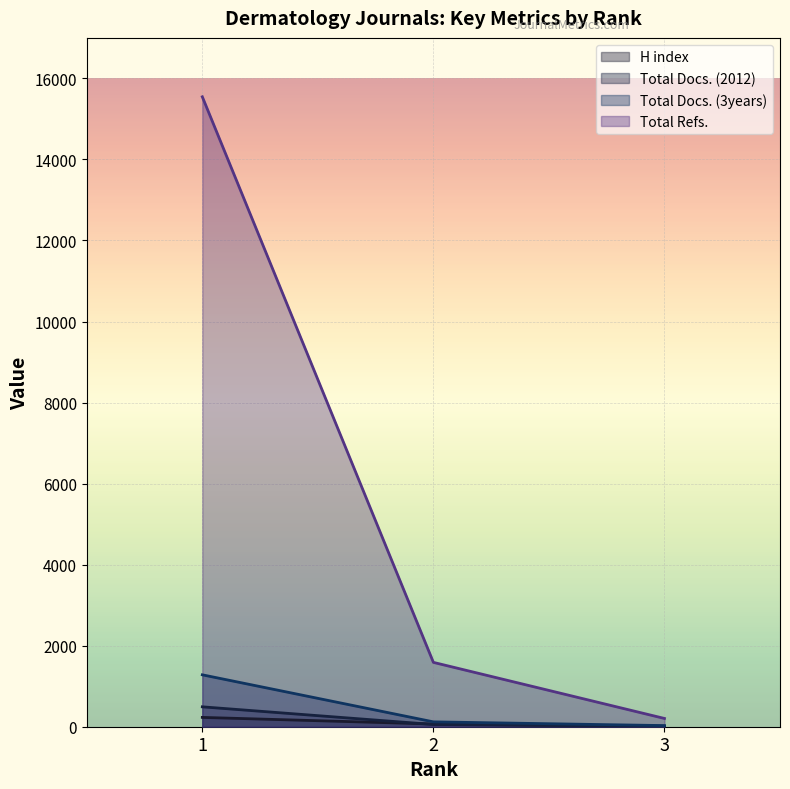

What is the spread (max minus min) of values at 2?

1533